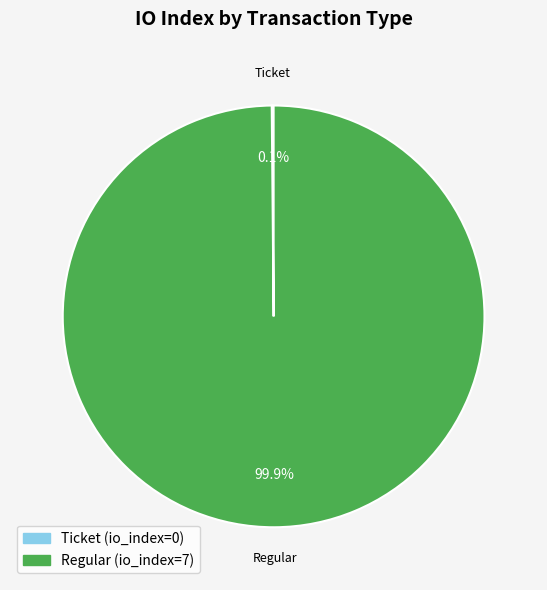

What is the largest slice in the pie chart?

Regular